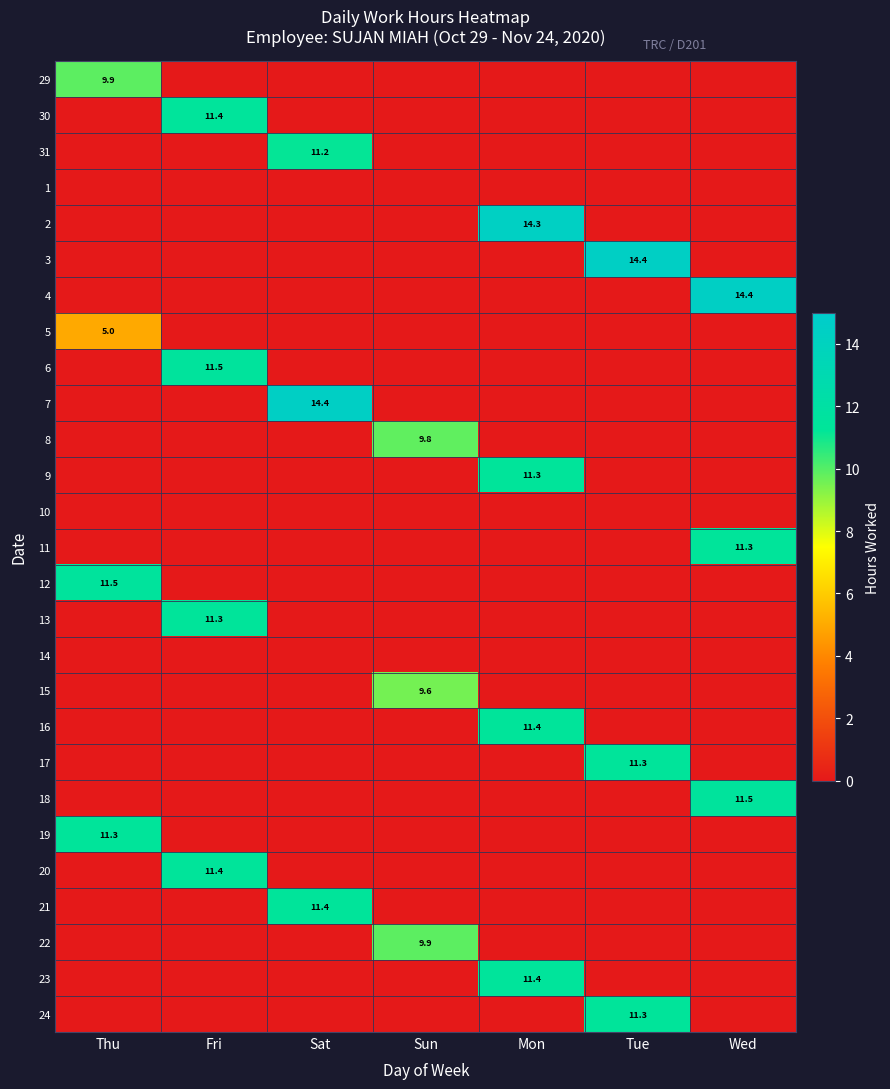

How many values in 19 are above zero?

1